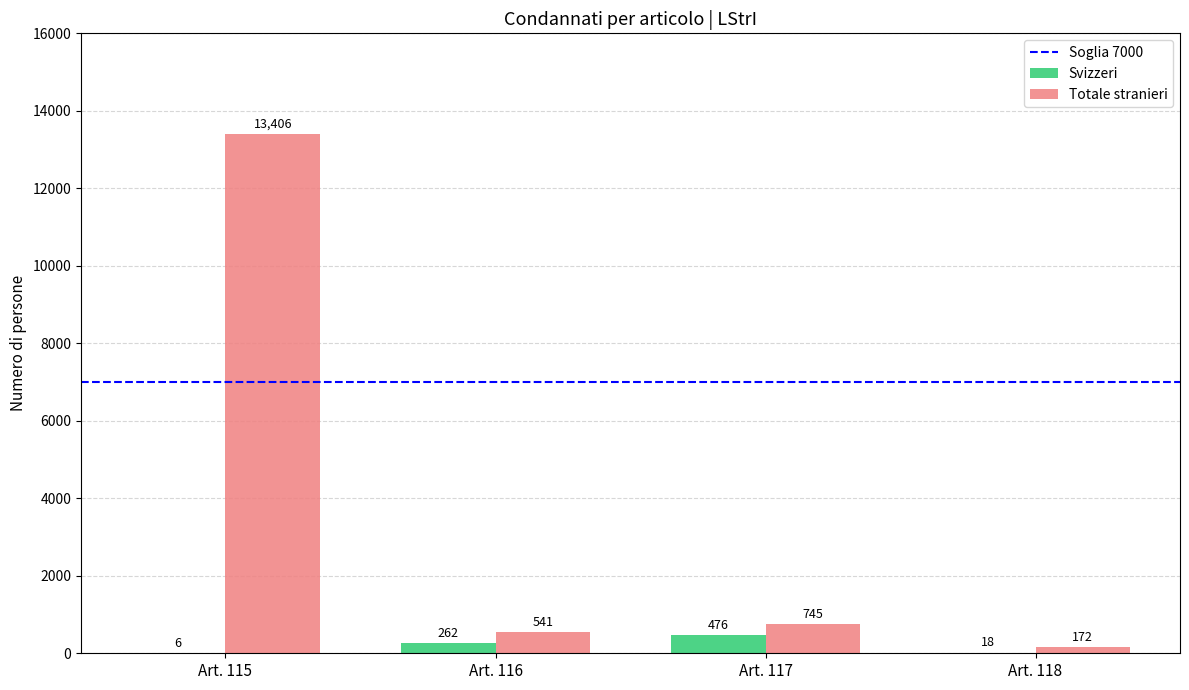

What is the sum of the Svizzeri values at Art. 117 and Art. 116?

738